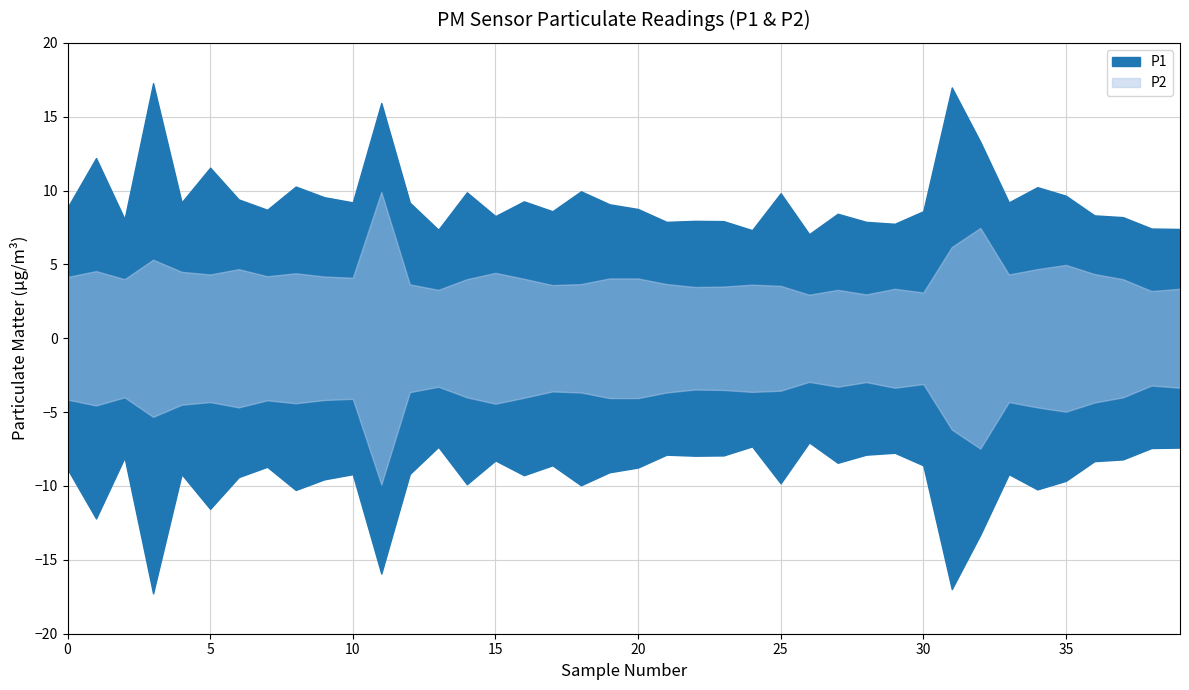

In P2, how many points are higher than both neighbors (excluding endpoints)?

11